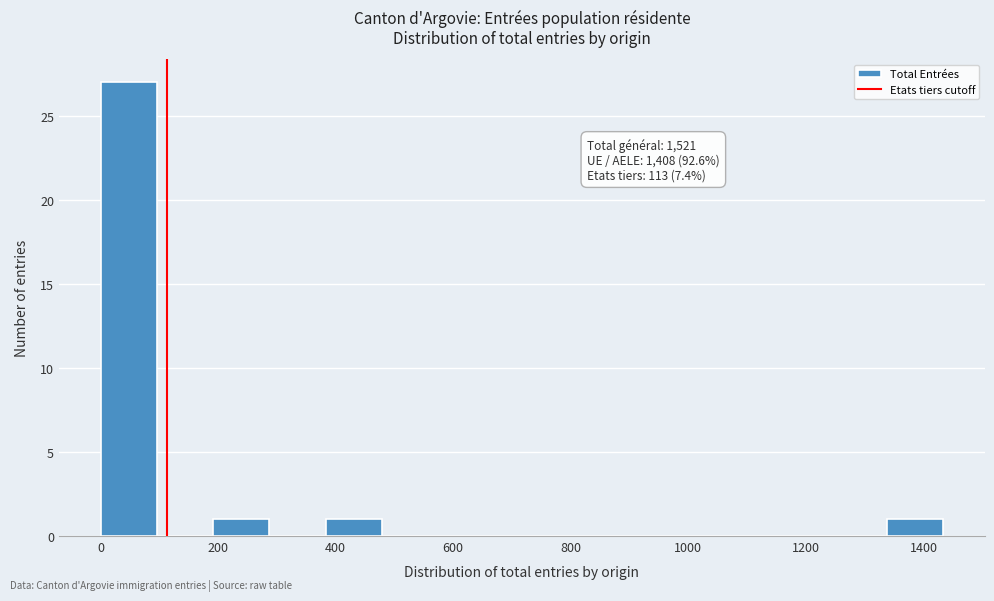

Over which range of the x-axis is the bar tallest?

0 to 100